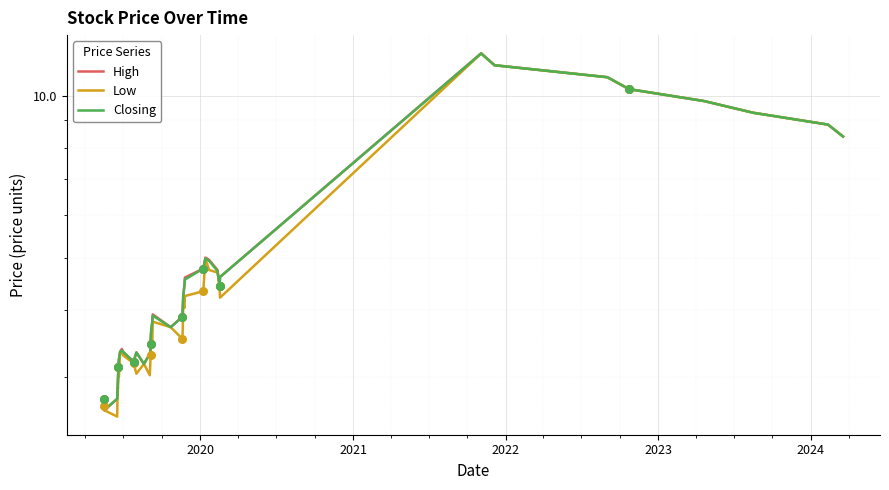

Is the value of Closing at 23 greater than the value of High at 2023?

Yes